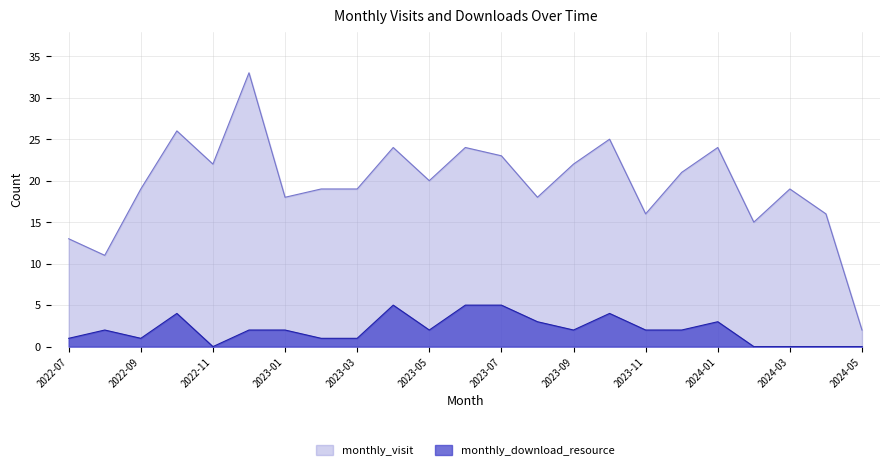

True or false: monthly_visit and monthly_download_resource intersect in this chart.

False